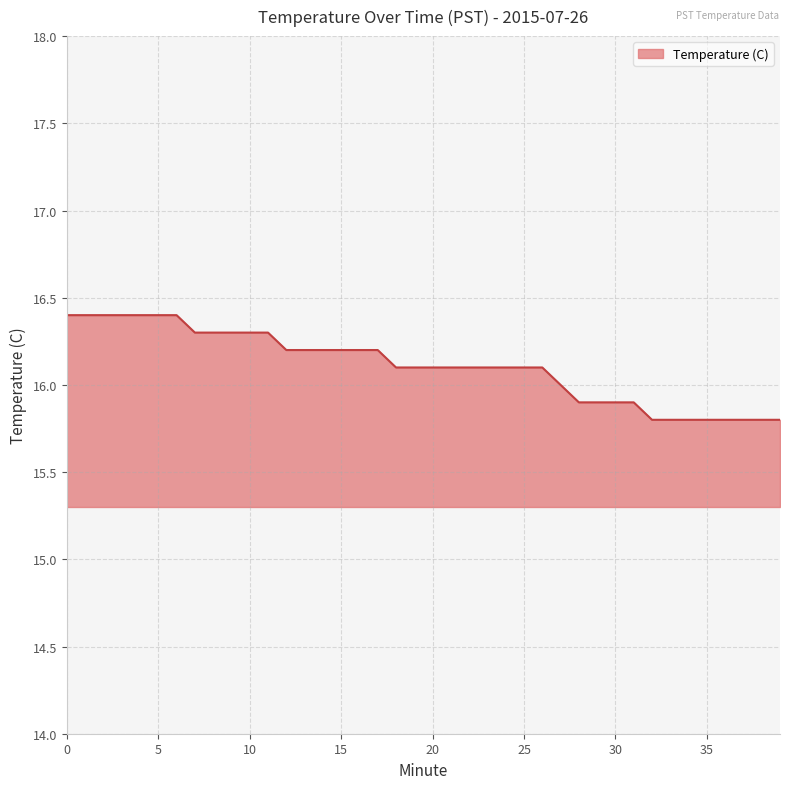

What is the greatest value displayed?

16.4